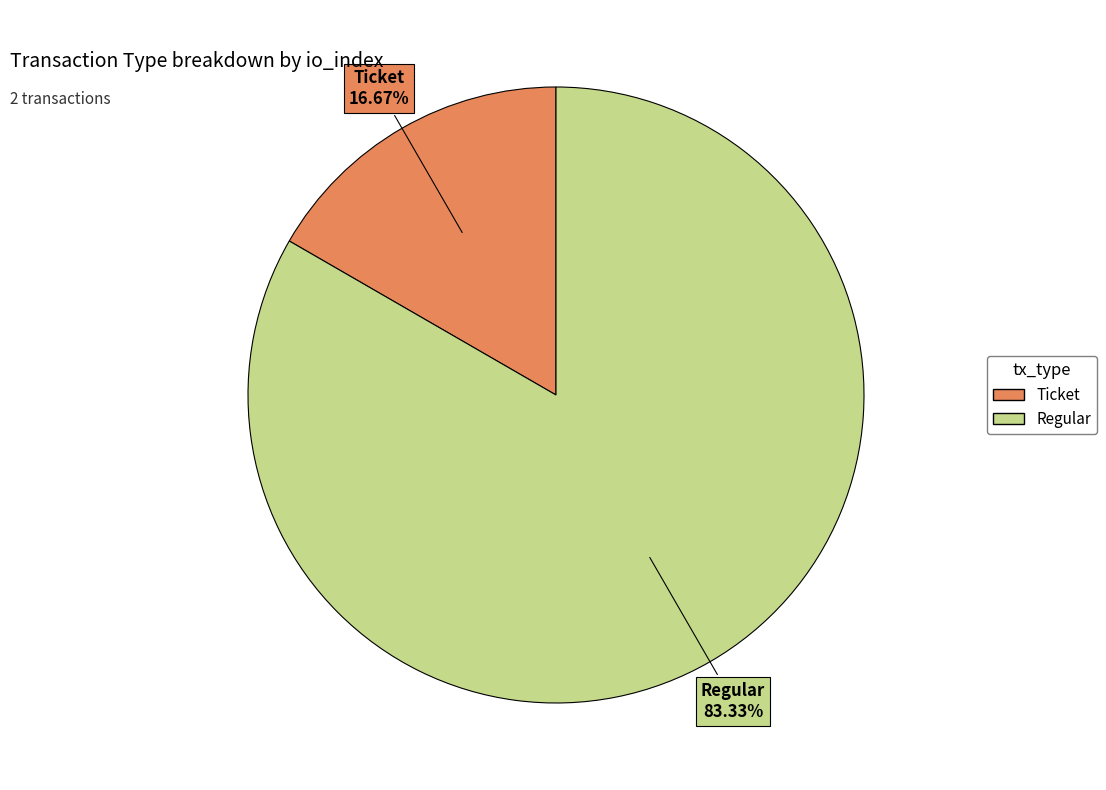

Which slice is the smallest?

Ticket